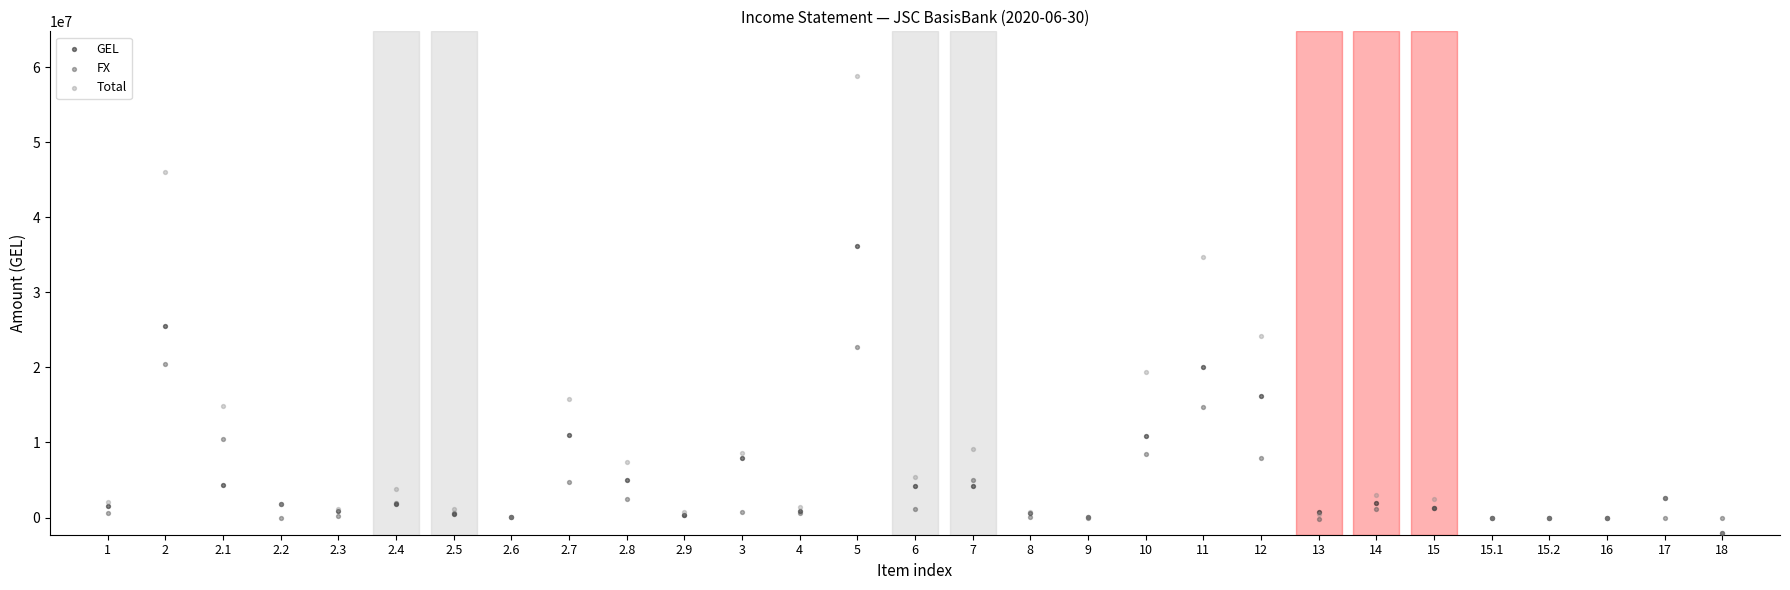

In the Total series, what Y value is closest to 28391983?

24171465.0